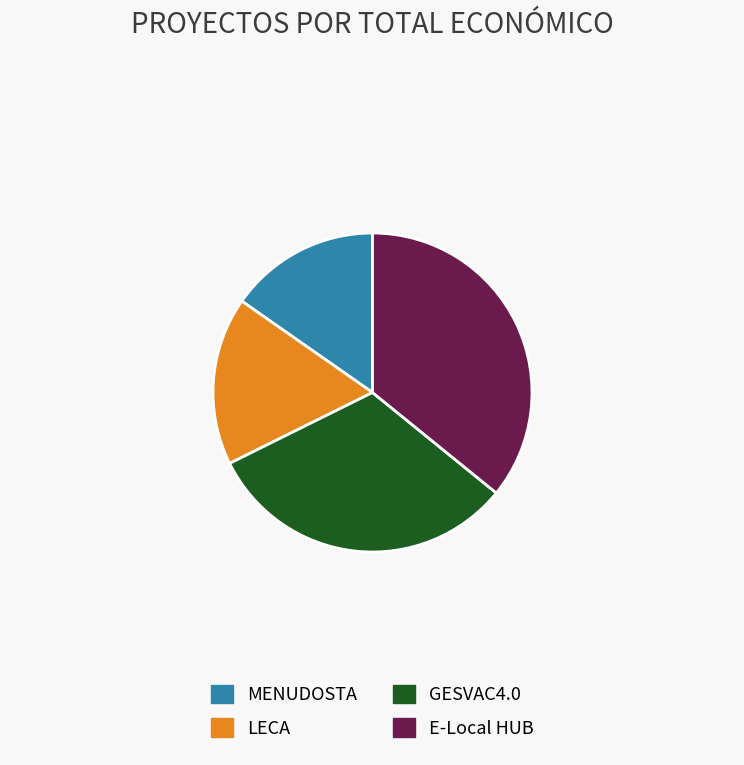

How many slices are in this pie chart?

4